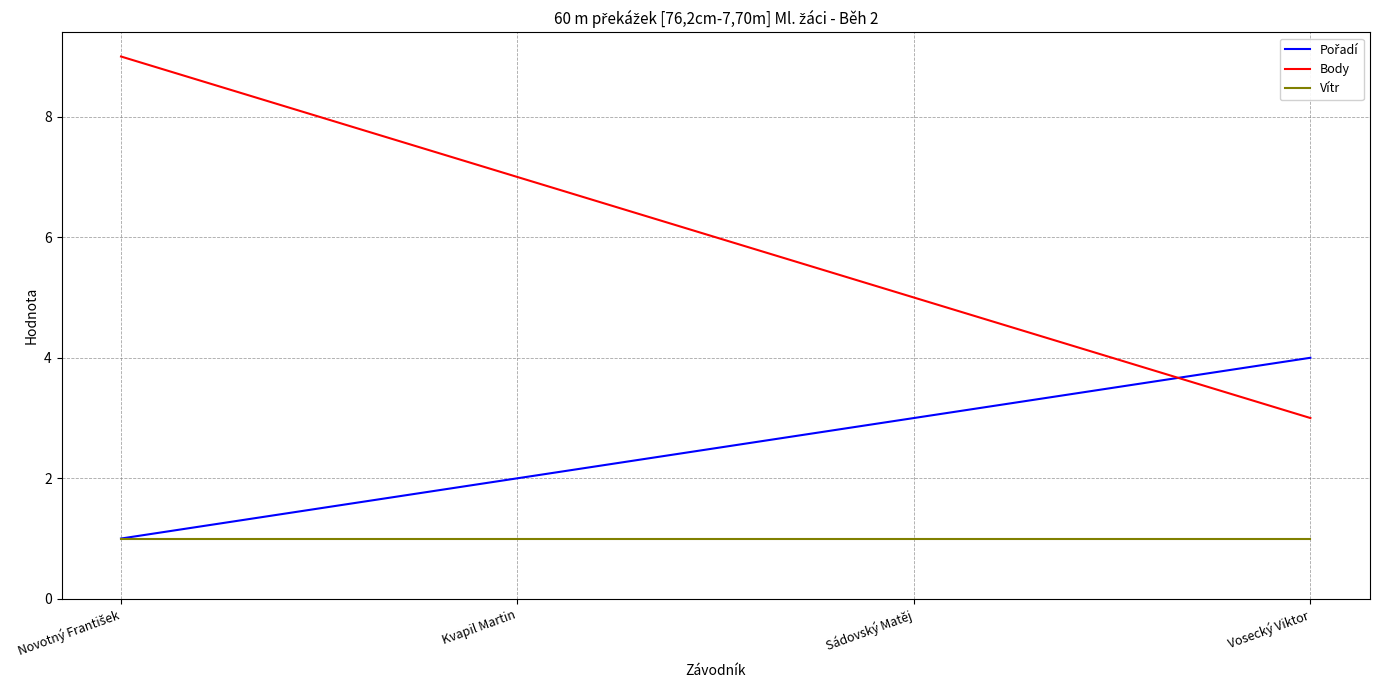

Which series has the widest spread of values?

Body